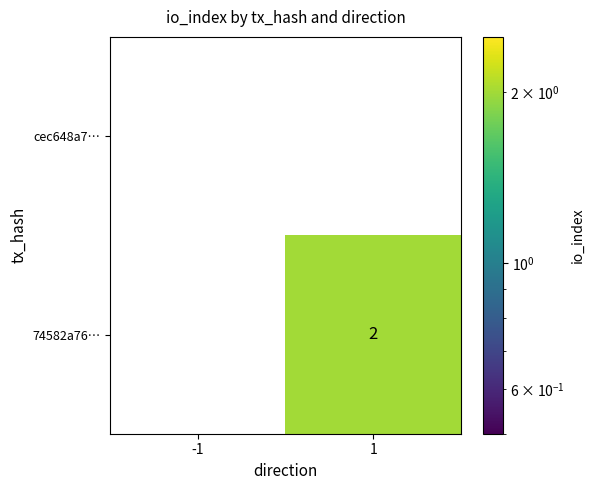

At how many categories does at least one series exceed 1?

1